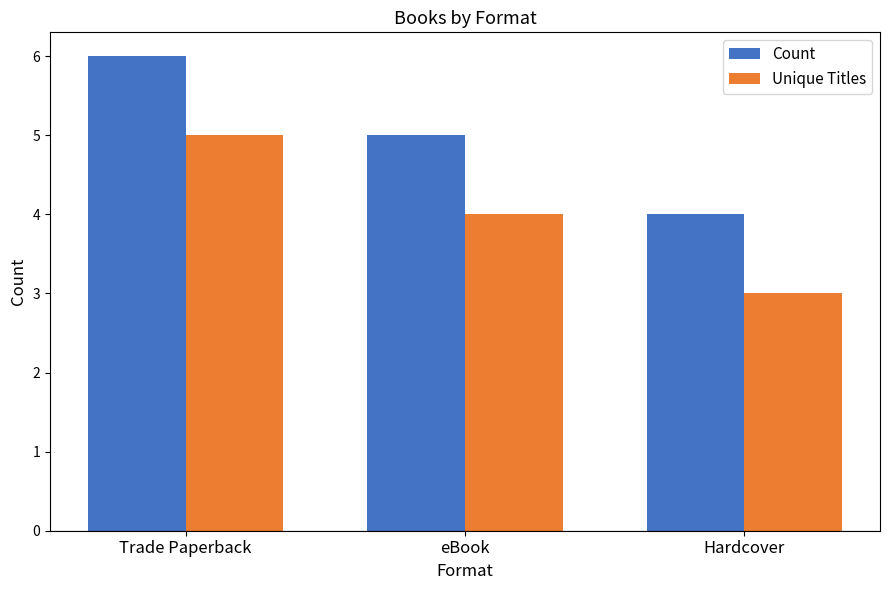

The value of Unique Titles at Hardcover is 5. True or false?

False